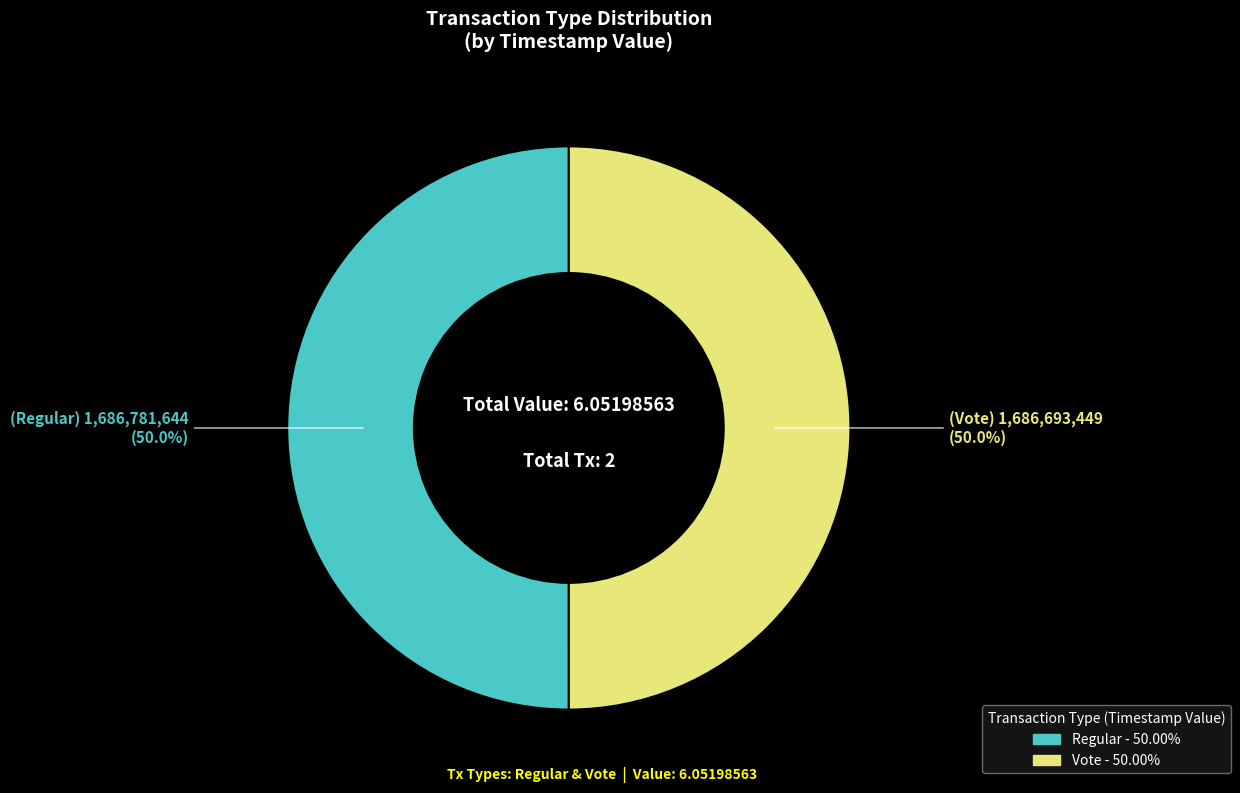

Approximately how many times larger is the value at Vote compared to Regular?

1.0